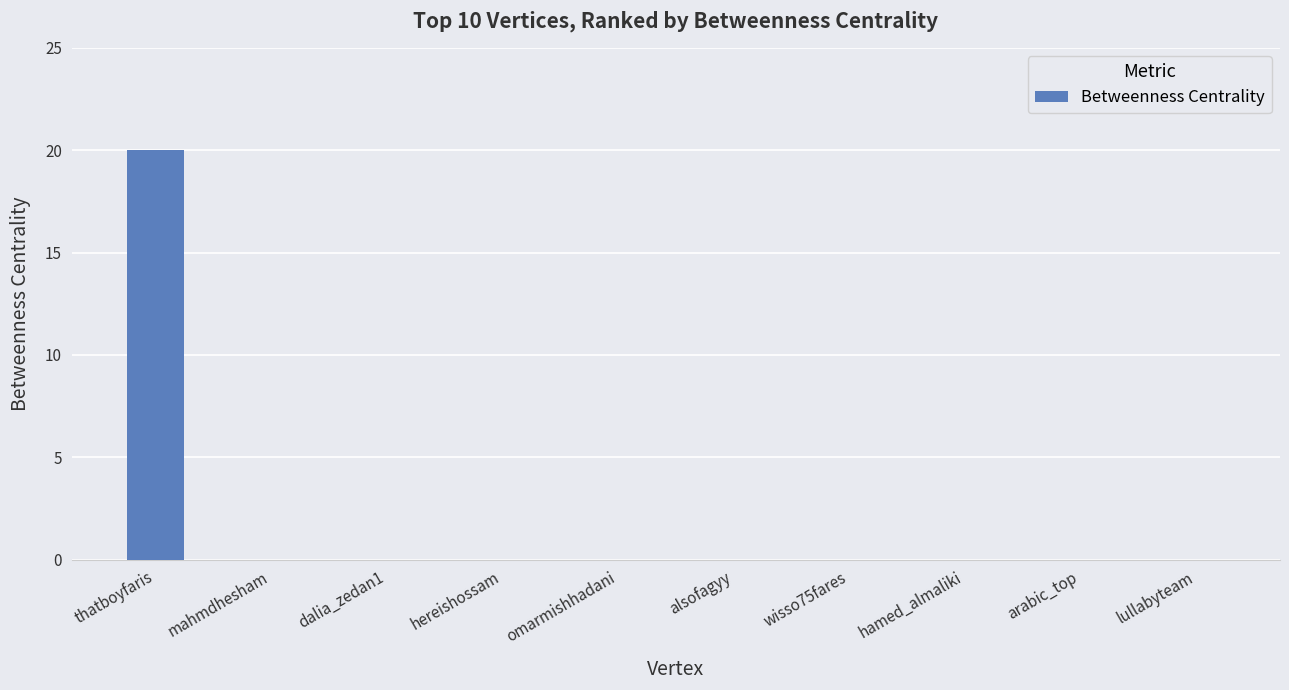

The chart shows a value of -11 at arabic_top. True or false?

False